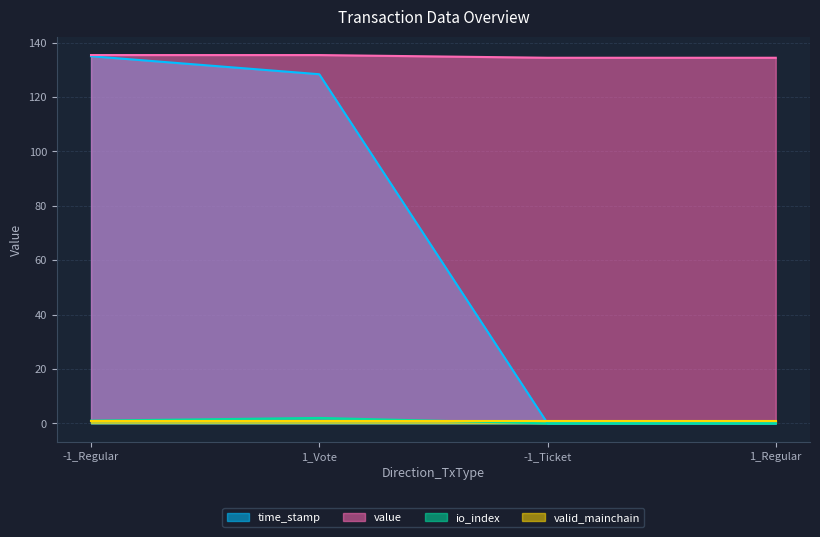

Is it true that time_stamp equals 193.4 at -1_Regular?

False